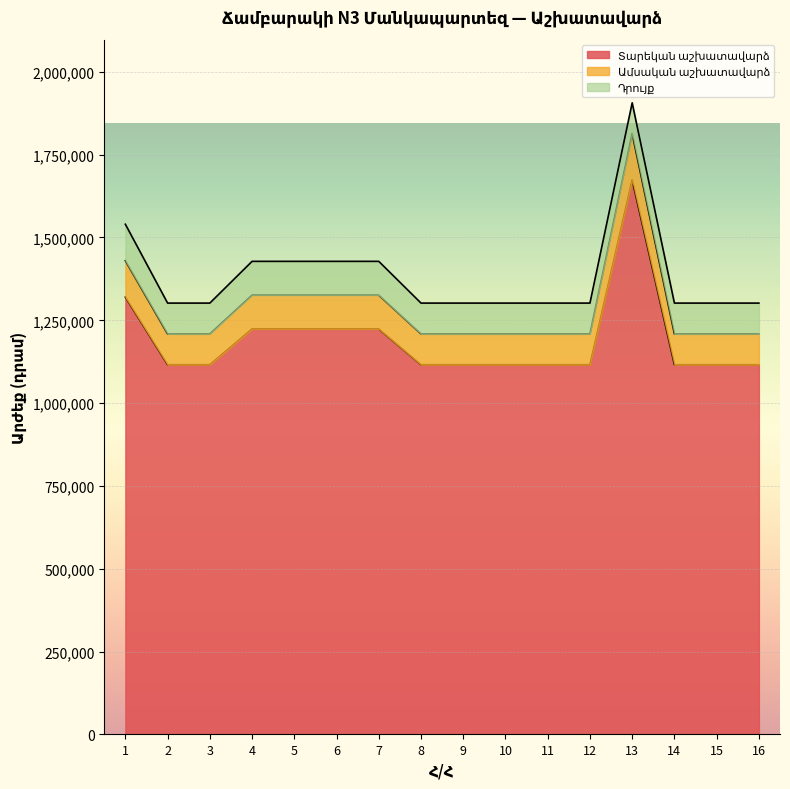

What is the value of the Ամսական աշխատավարձ point at the 2nd from the left?

1209000